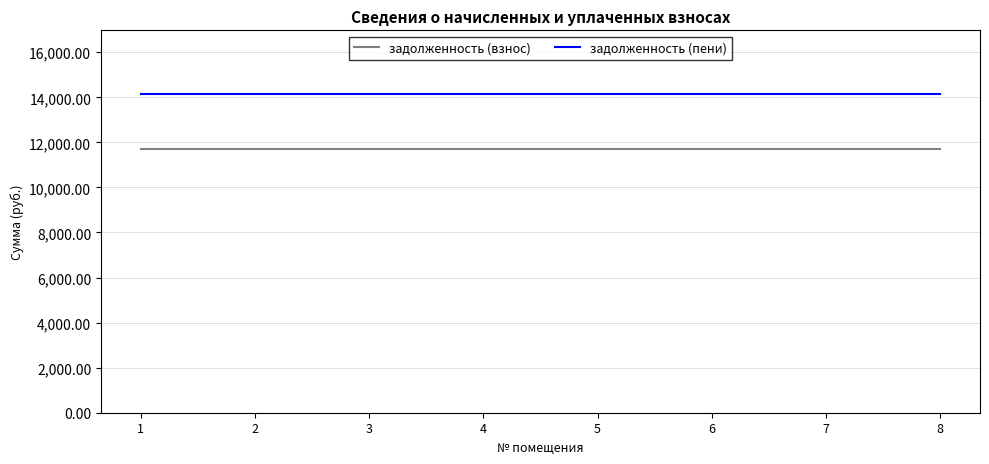

What is the difference between the highest and lowest values at 1?

2449.4